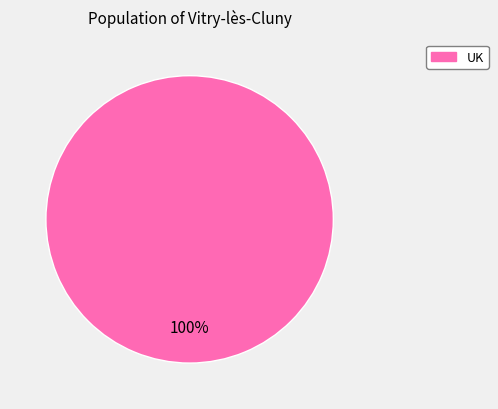

Does any single category account for the majority?

Yes